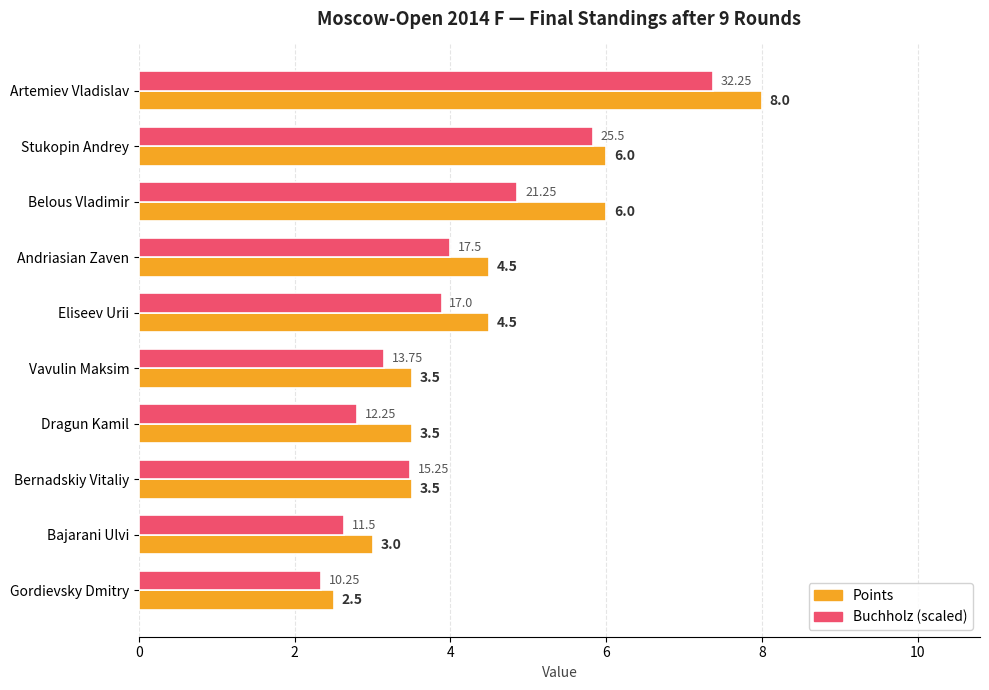

Rank the series by their maximum value, from highest to lowest.

Points, Buchholz (scaled)